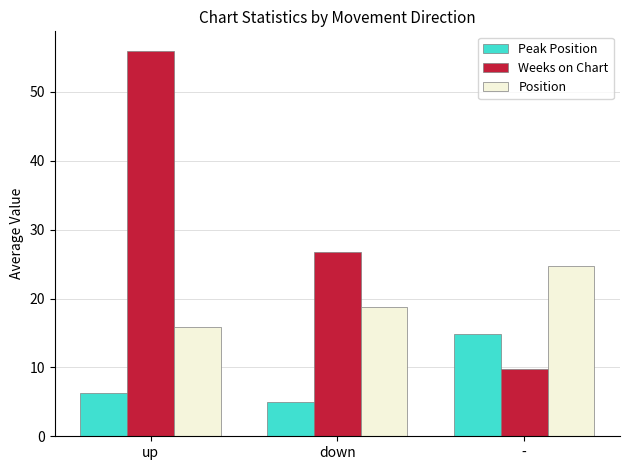

What value does the Peak Position series have at -?

14.9